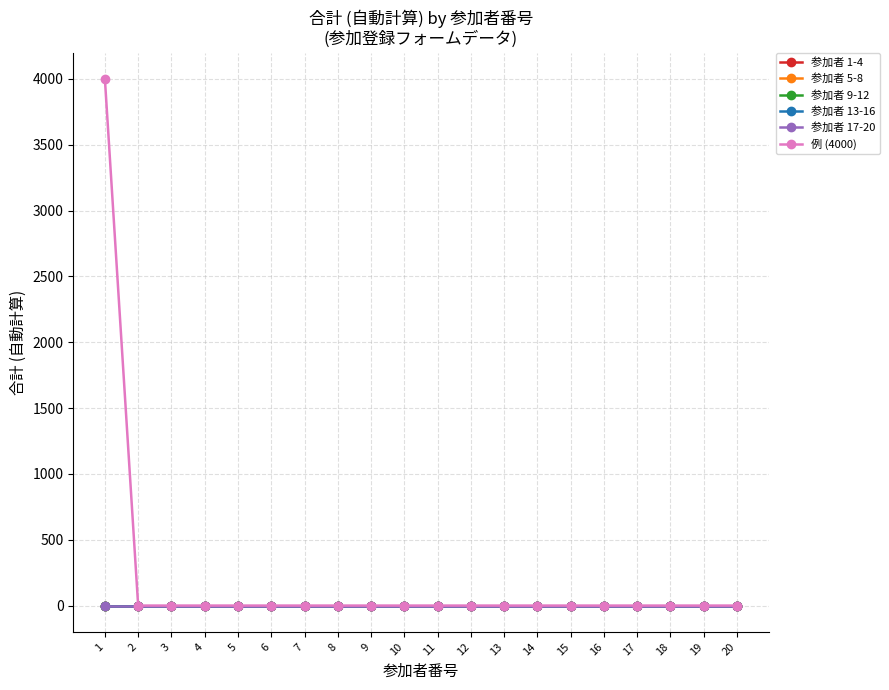

Is this an area chart (filled region under the line)?

No